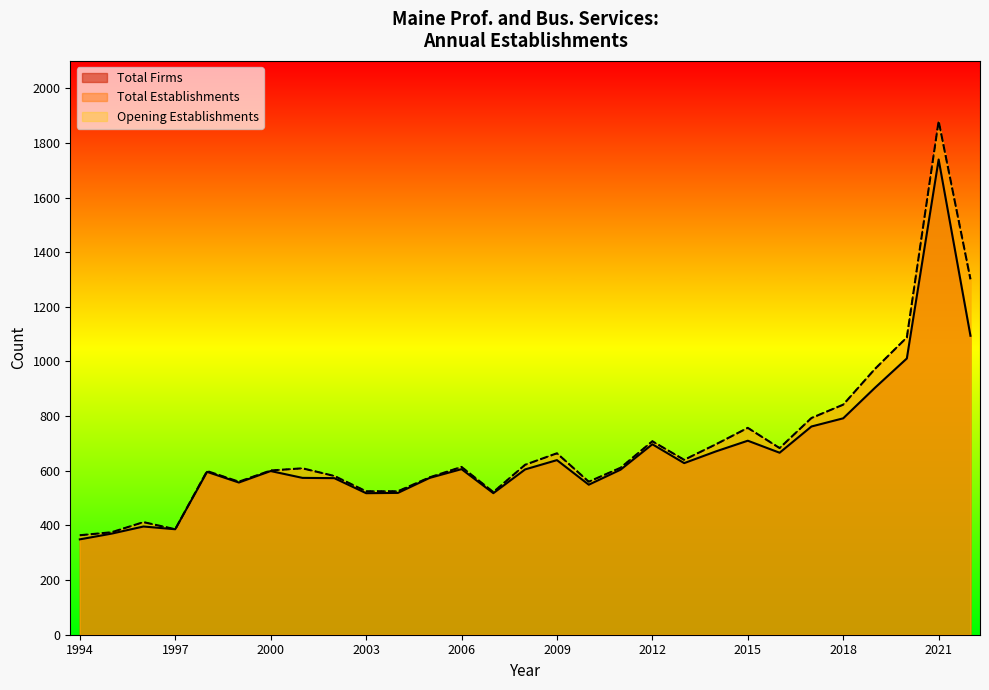

Where is the first local maximum for Total Establishments?

1996